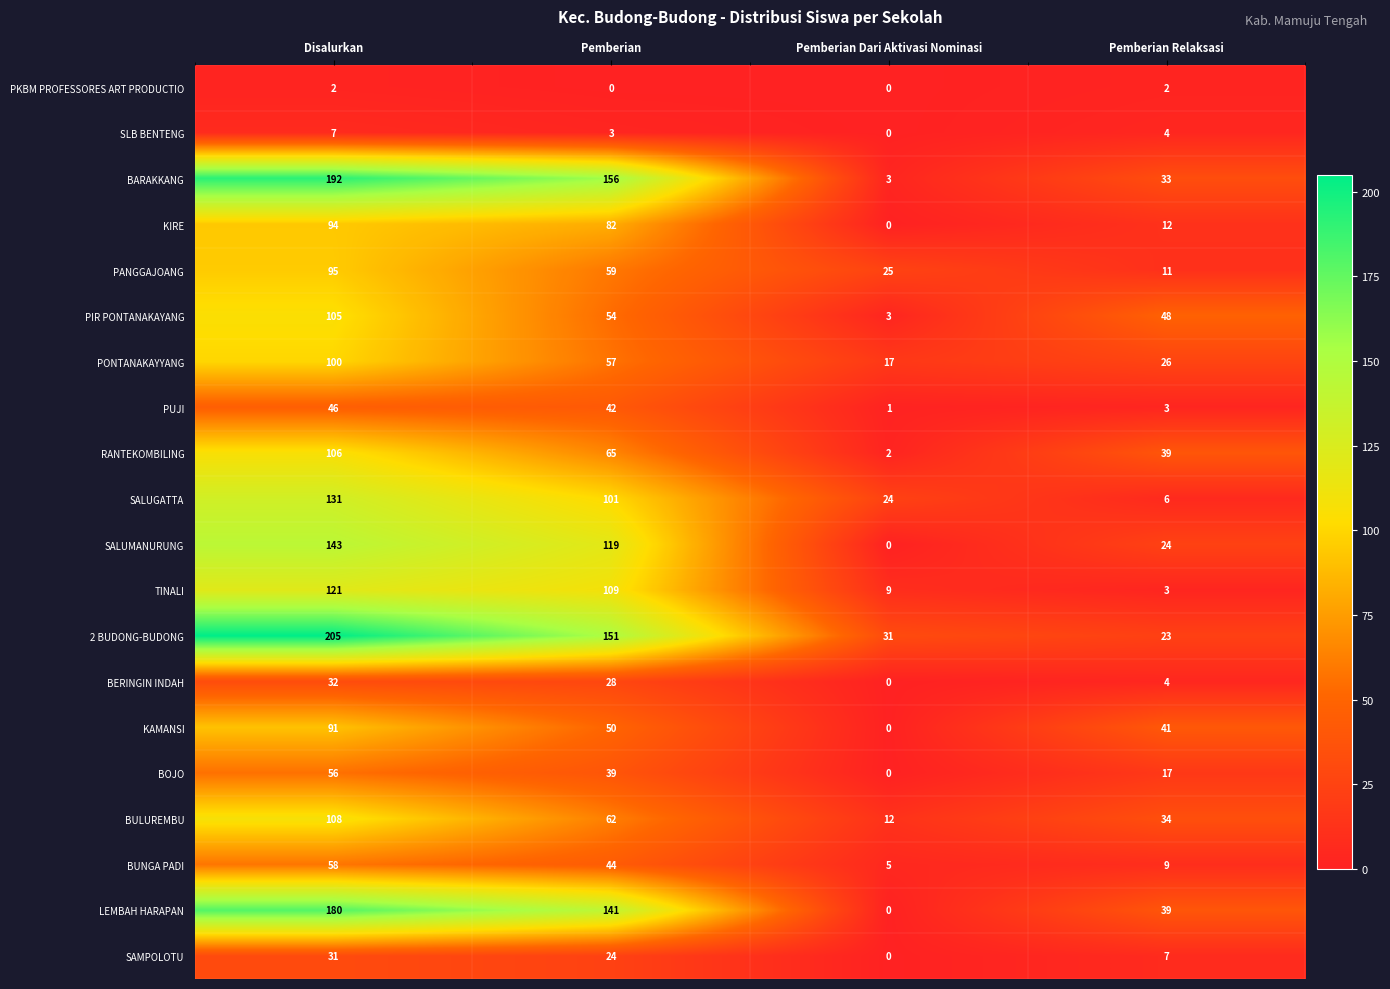

Is the value of SALUGATTA at Pemberian Relaksasi greater than the value of BARAKKANG at Pemberian Relaksasi?

No